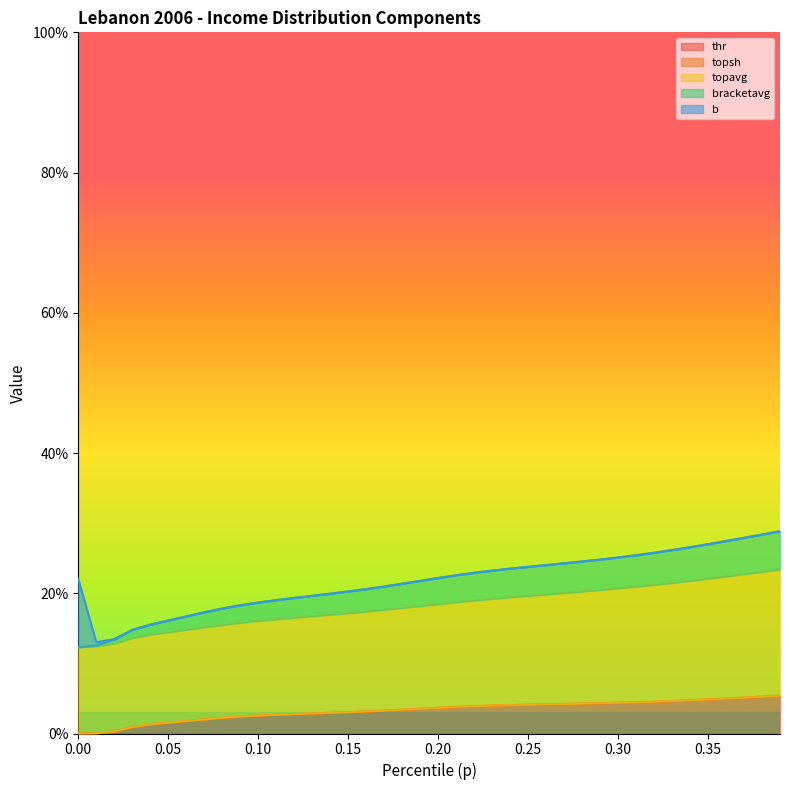

How many lines are shown in the chart?

3